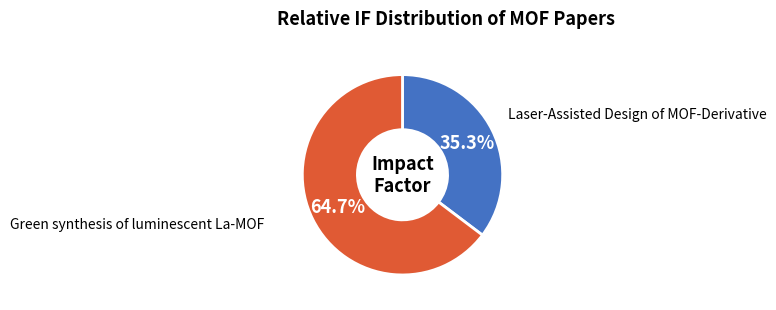

Is there a majority slice in this chart?

Yes